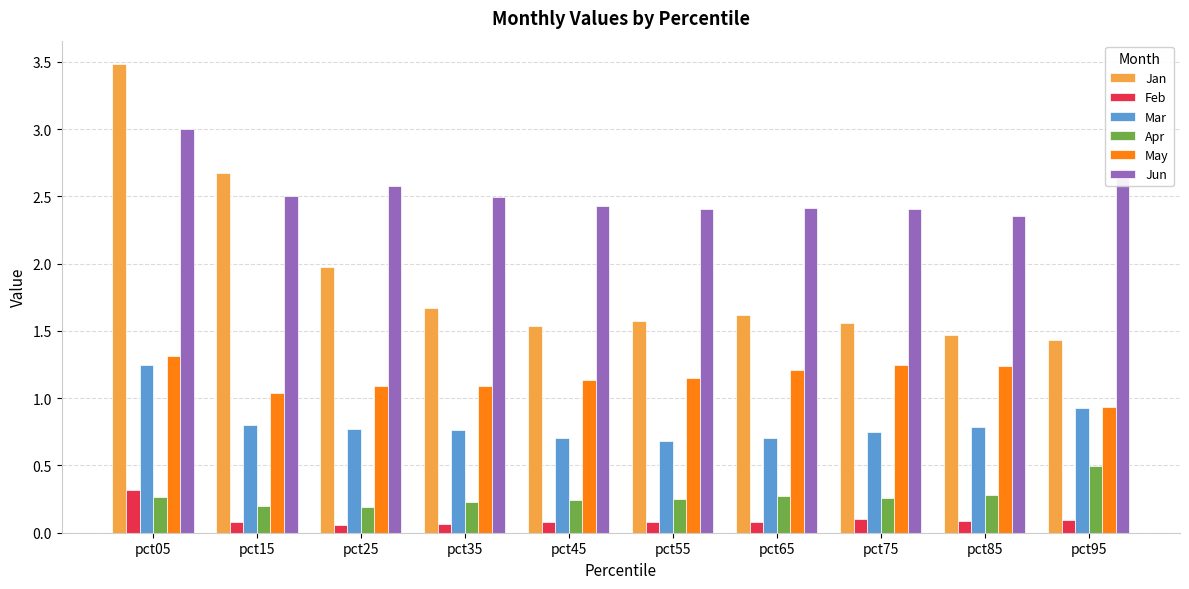

At which label does May reach its minimum?

pct95